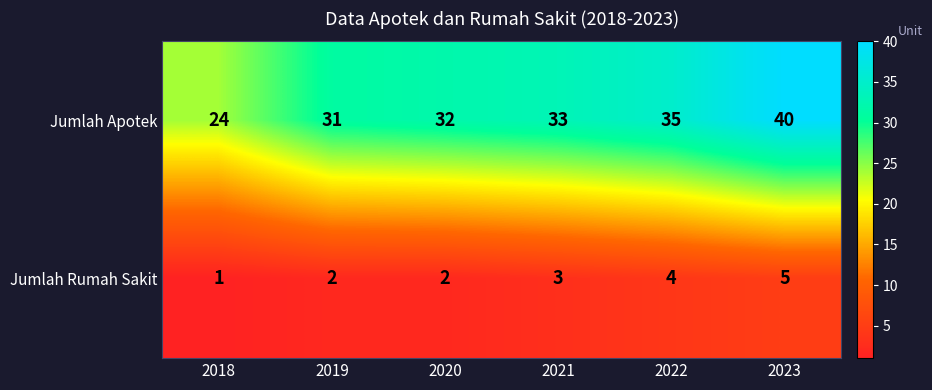

Where is Jumlah Apotek nearest to the value 32?

2020